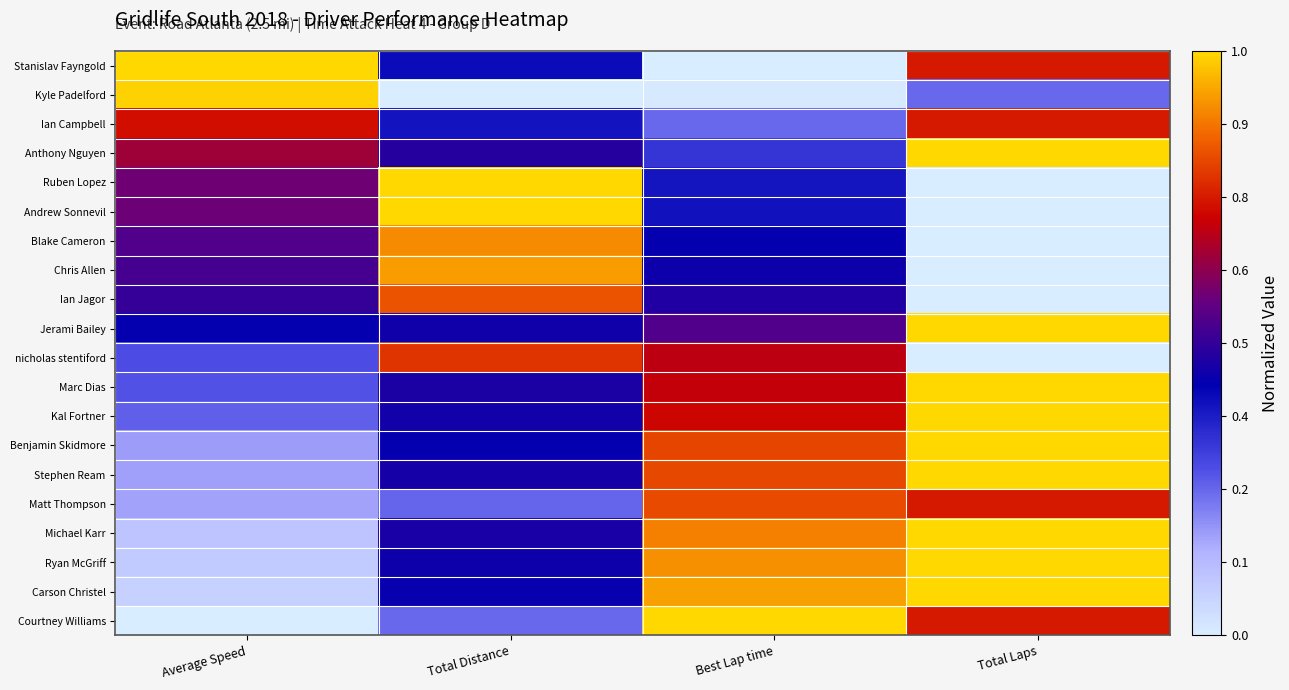

Which has a higher value, Total Distance or Total Laps?

Total Laps